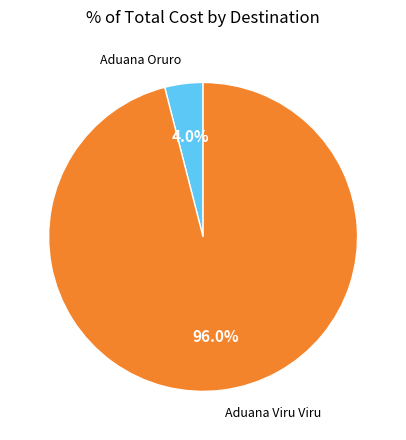

What is the total percentage of Aduana Oruro and Aduana Viru Viru?

100.0%